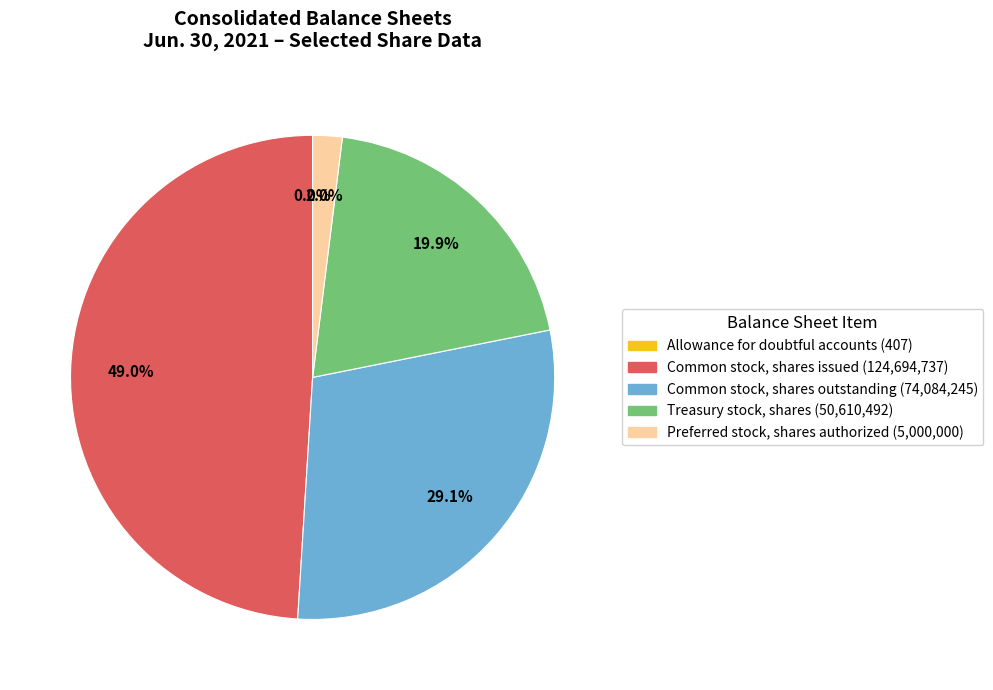

To the nearest percent, what is the difference between the largest and smallest slice percentages?

49%